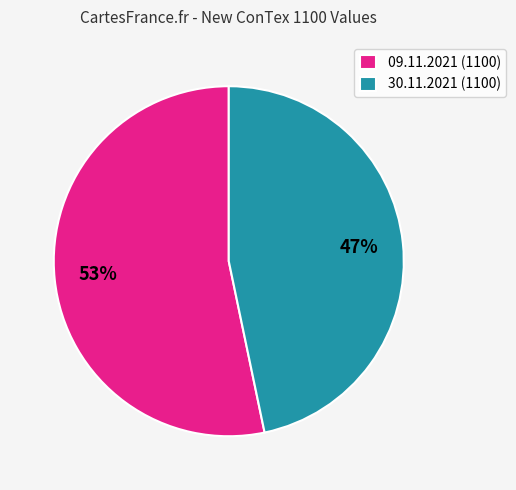

What percentage is the 09.11.2021 (1100) slice, to the nearest percent?

53%